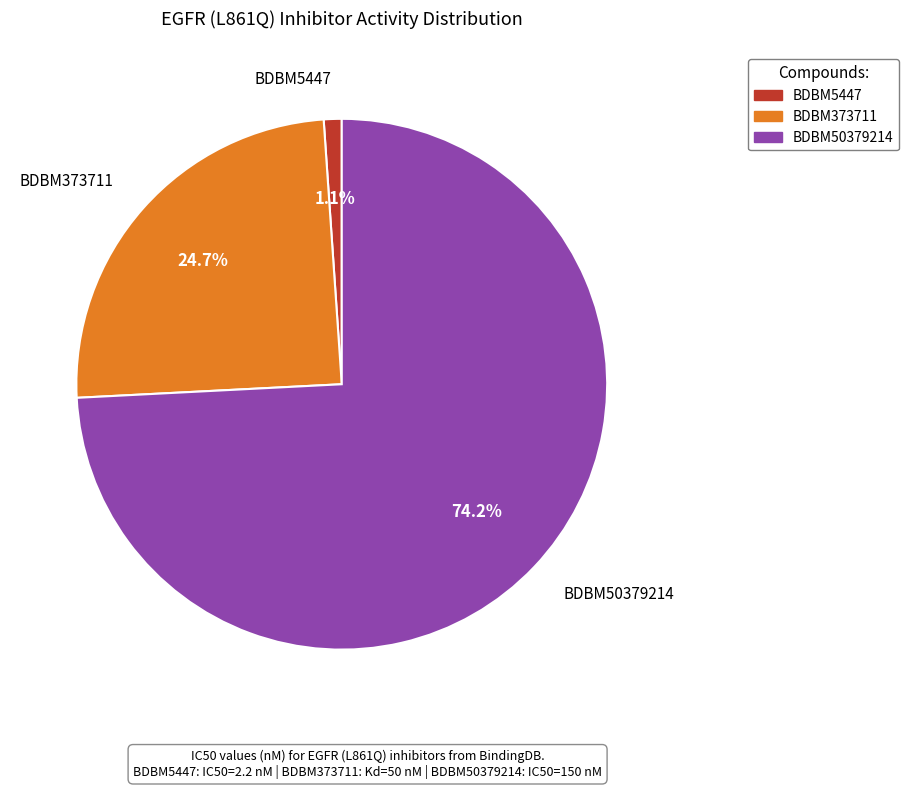

Count the number of slices in the pie.

3